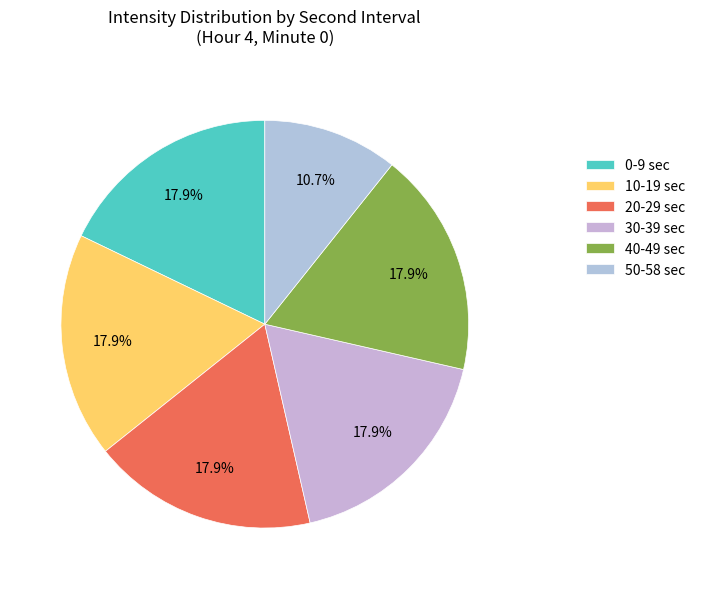

To the nearest percent, what is the difference between the 0 and 50 slice percentages?

7%